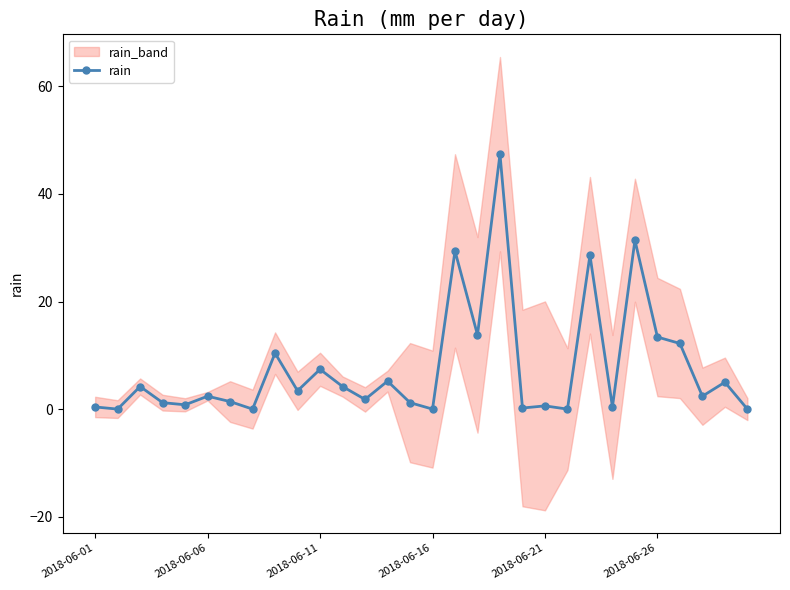

What is the value of the 24th point from the left?

0.4